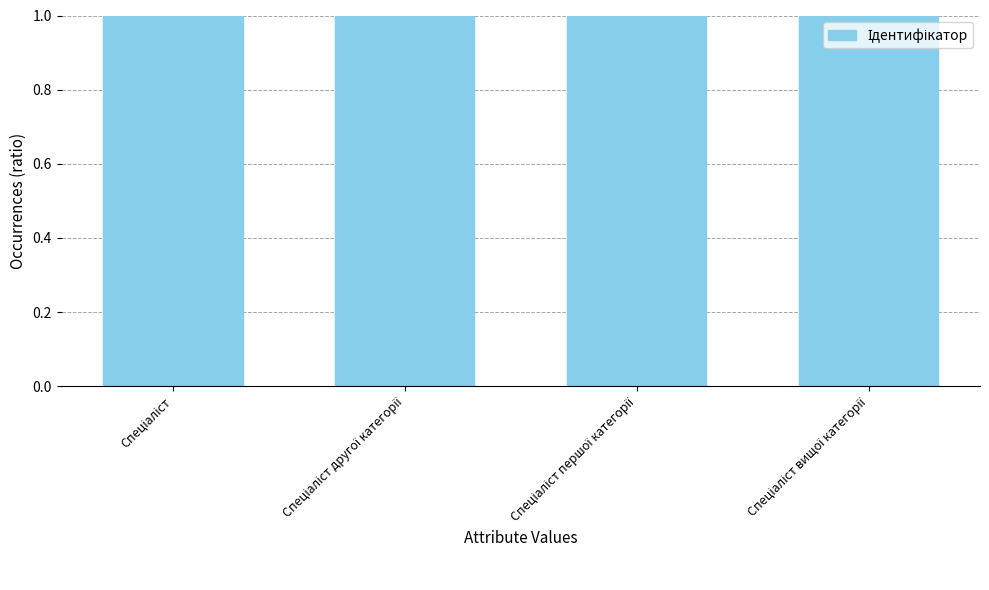

Rank the categories by value from highest to lowest.

Спеціаліст вищої категорії, Спеціаліст першої категорії, Спеціаліст другої категорії, Спеціаліст